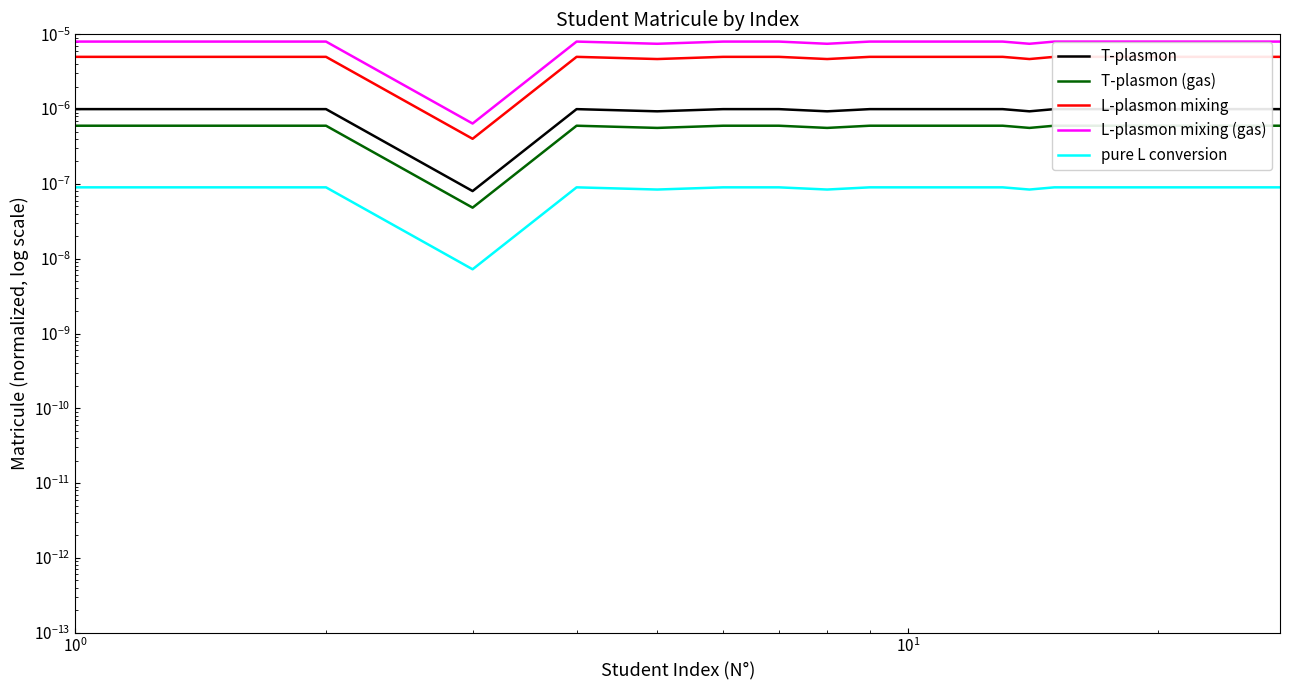

True or false: T-plasmon (gas) and L-plasmon mixing intersect in this chart.

False